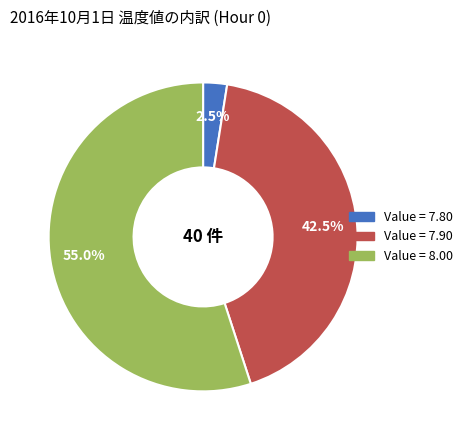

Is there any slice that represents more than half of the pie?

Yes